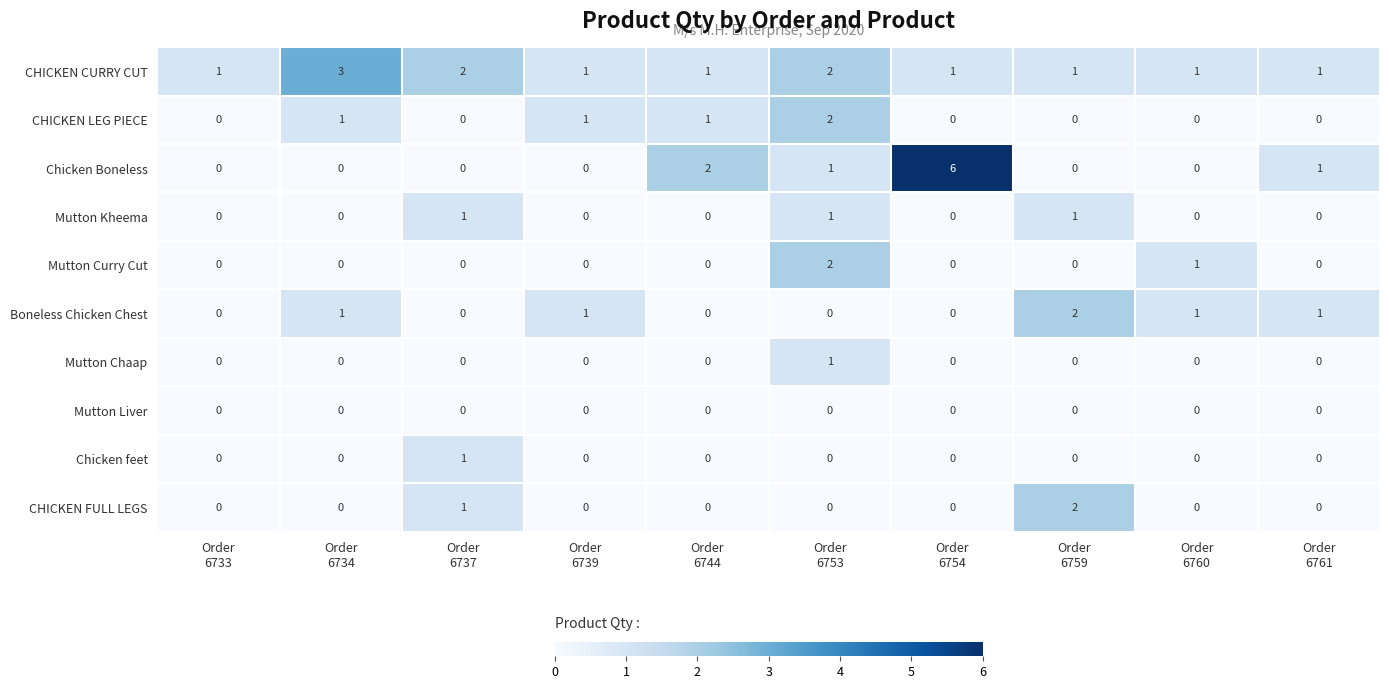

Which series has the largest range (max minus min)?

Chicken Boneless